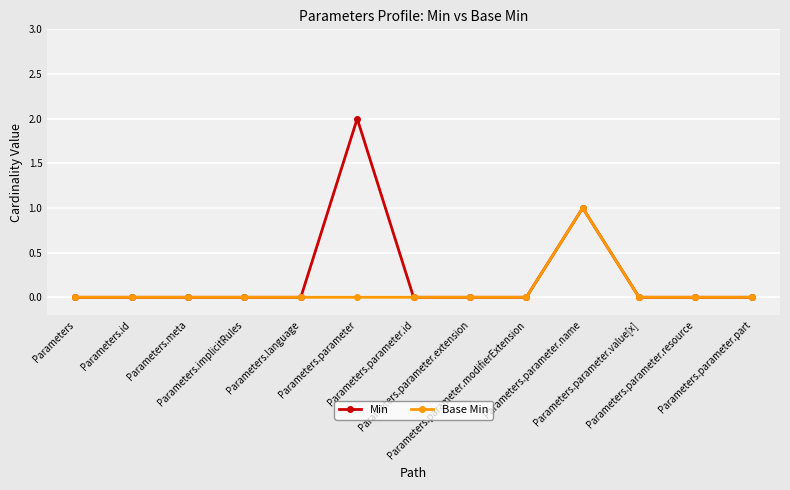

What are all the series names shown in the legend?

Min, Base Min